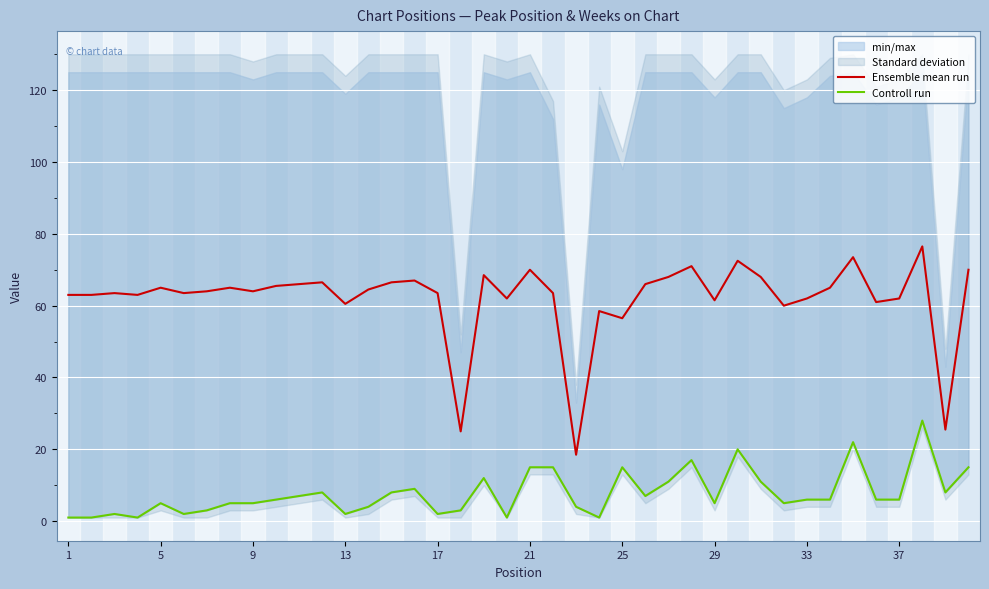

What value does the Controll run series have at 36?

6.0